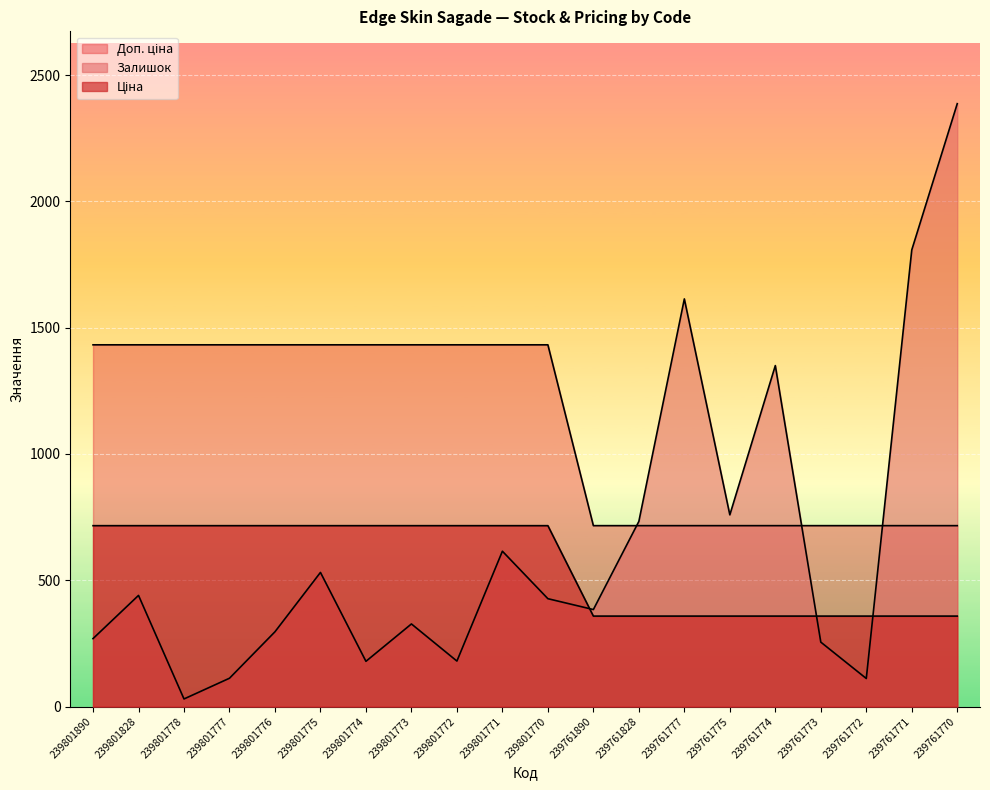

Which series ends up on top after the final intersection of Залишок and Доп. ціна?

Залишок